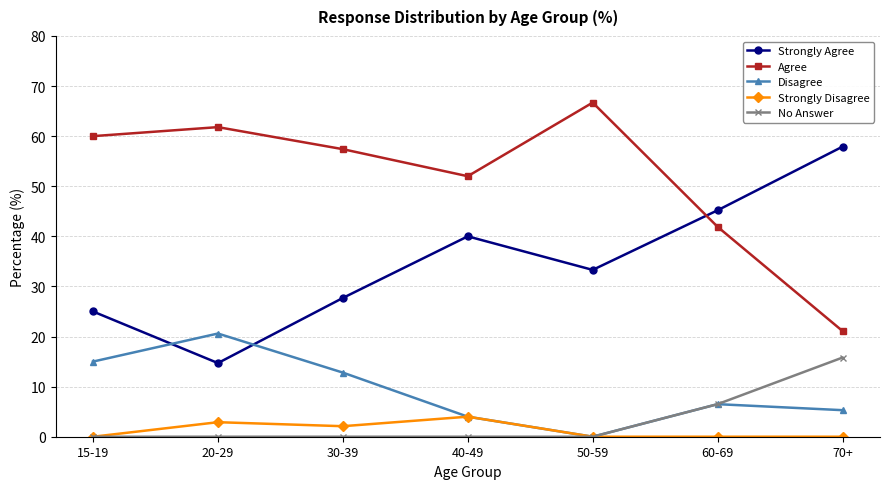

How many lines are shown in the chart?

5